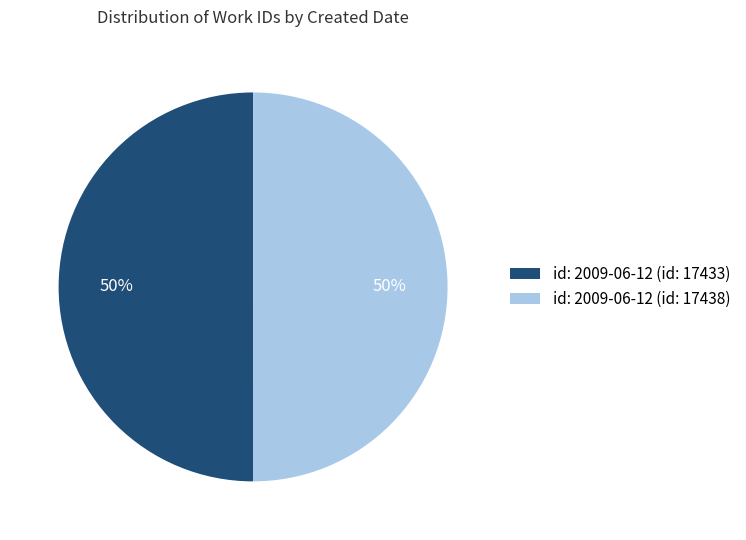

True or false: id: 2009-06-12 (id: 17433) accounts for 50% of the total.

True